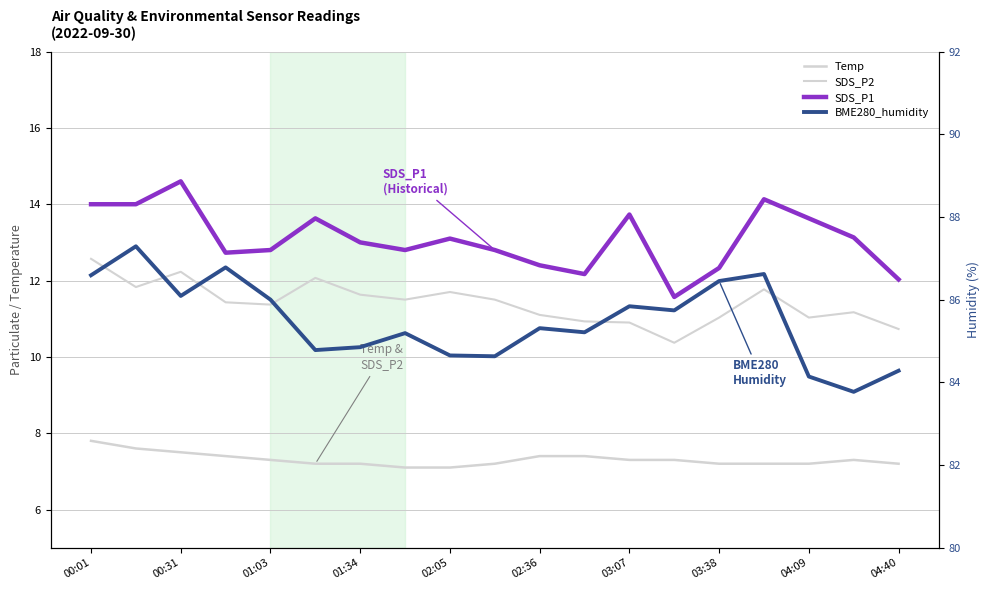

What is the greatest value displayed?

87.3